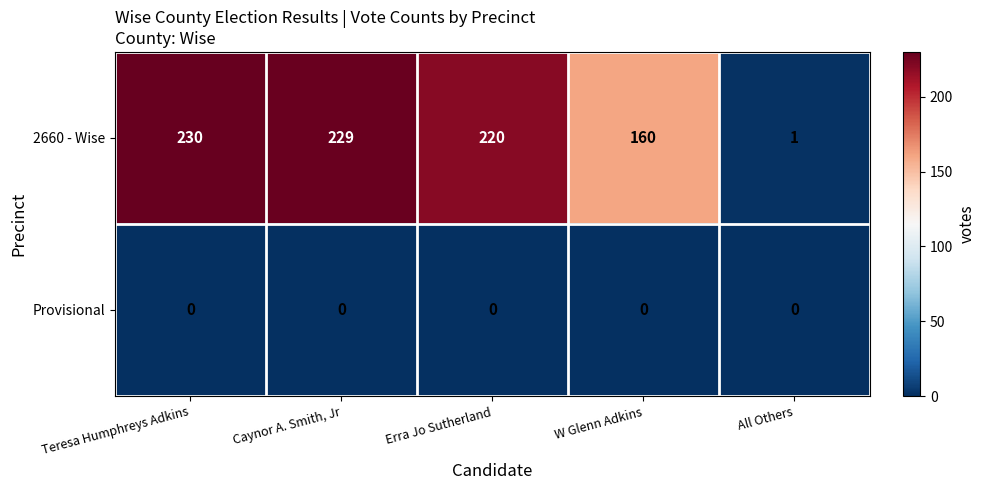

What is the spread (max minus min) of values at W Glenn Adkins?

160